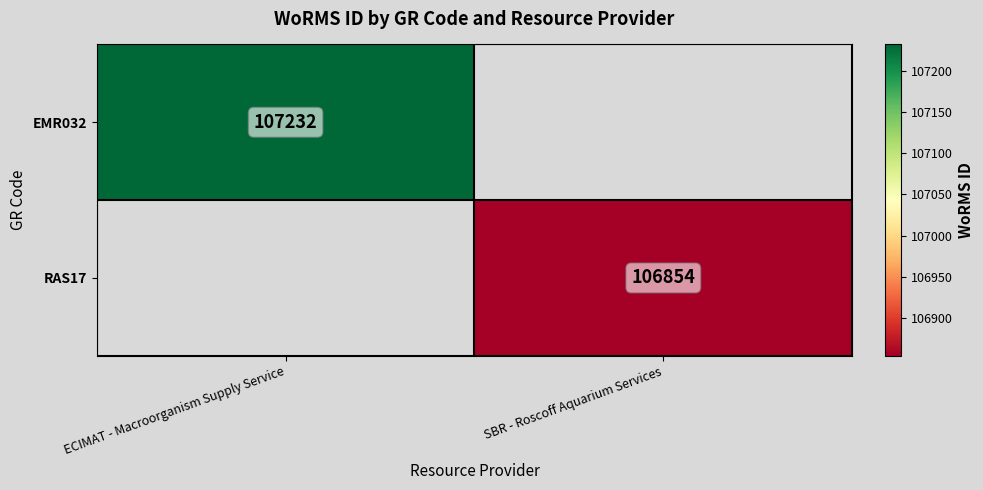

The value of RAS17 at SBR - Roscoff Aquarium Services is 148423. True or false?

False